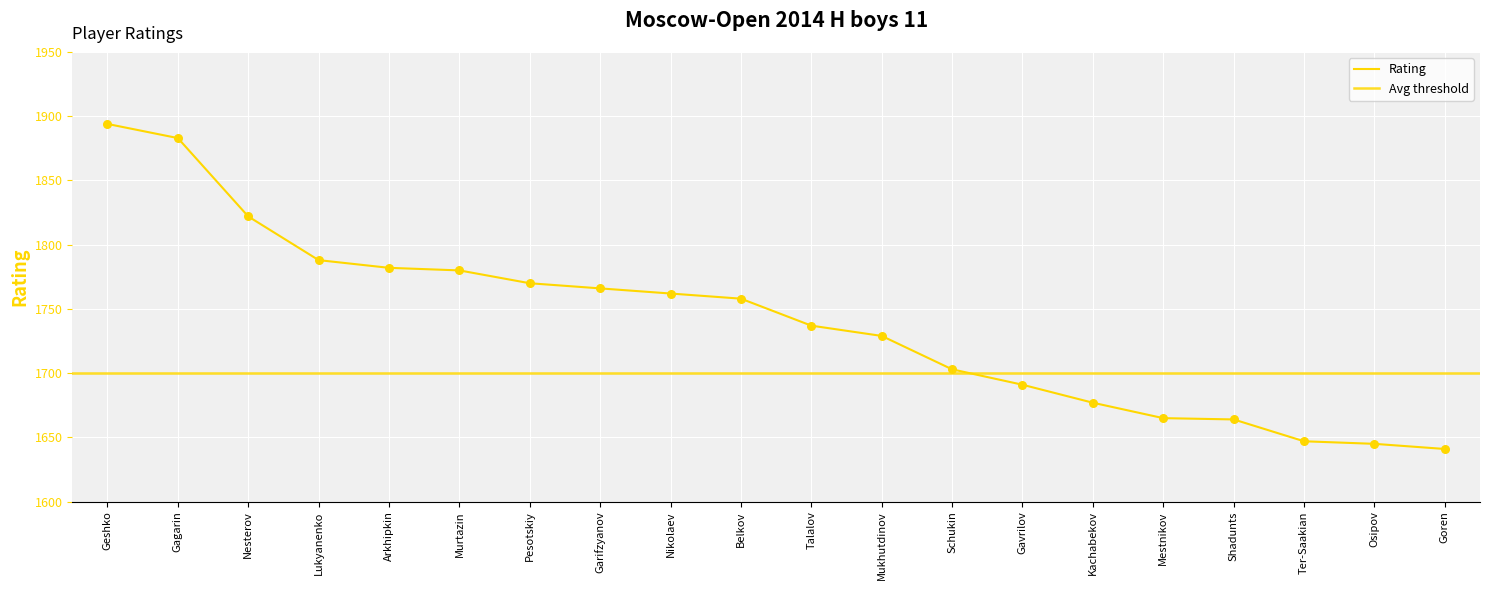

What is the ratio of the value at Osipov to the value at Geshko?

0.9